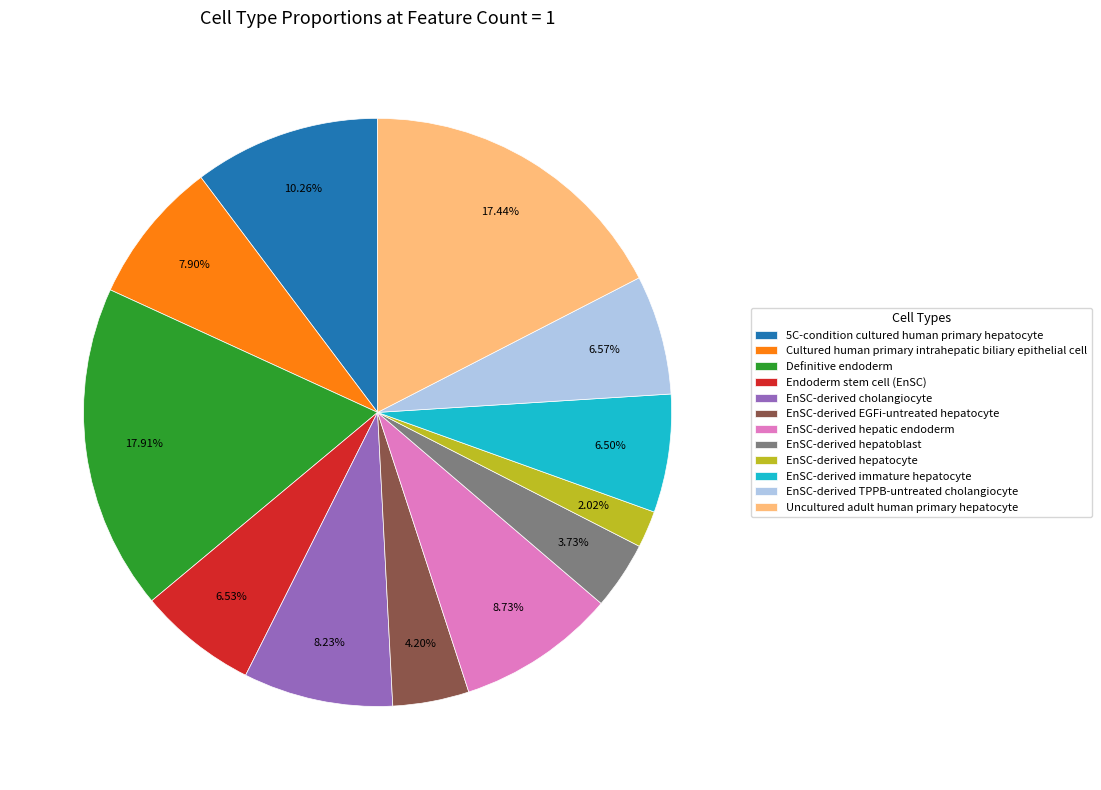

The EnSC-derived cholangiocyte slice represents 1% of the pie. True or false?

False